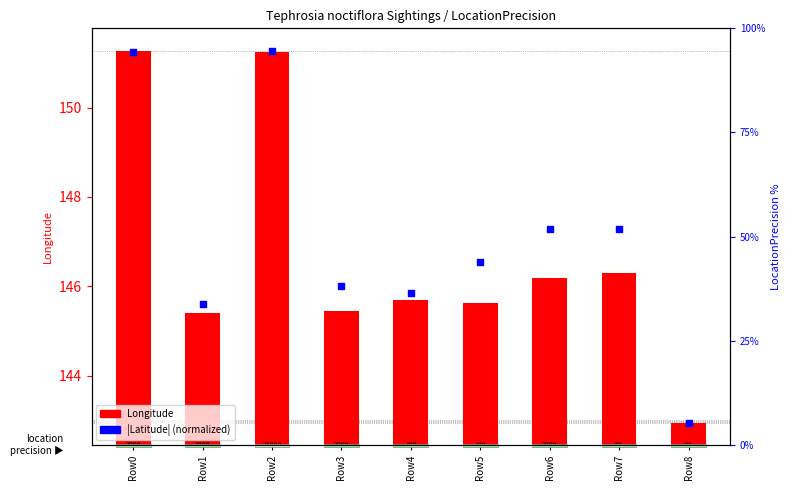

Which series contains the lowest Y value?

Longitude